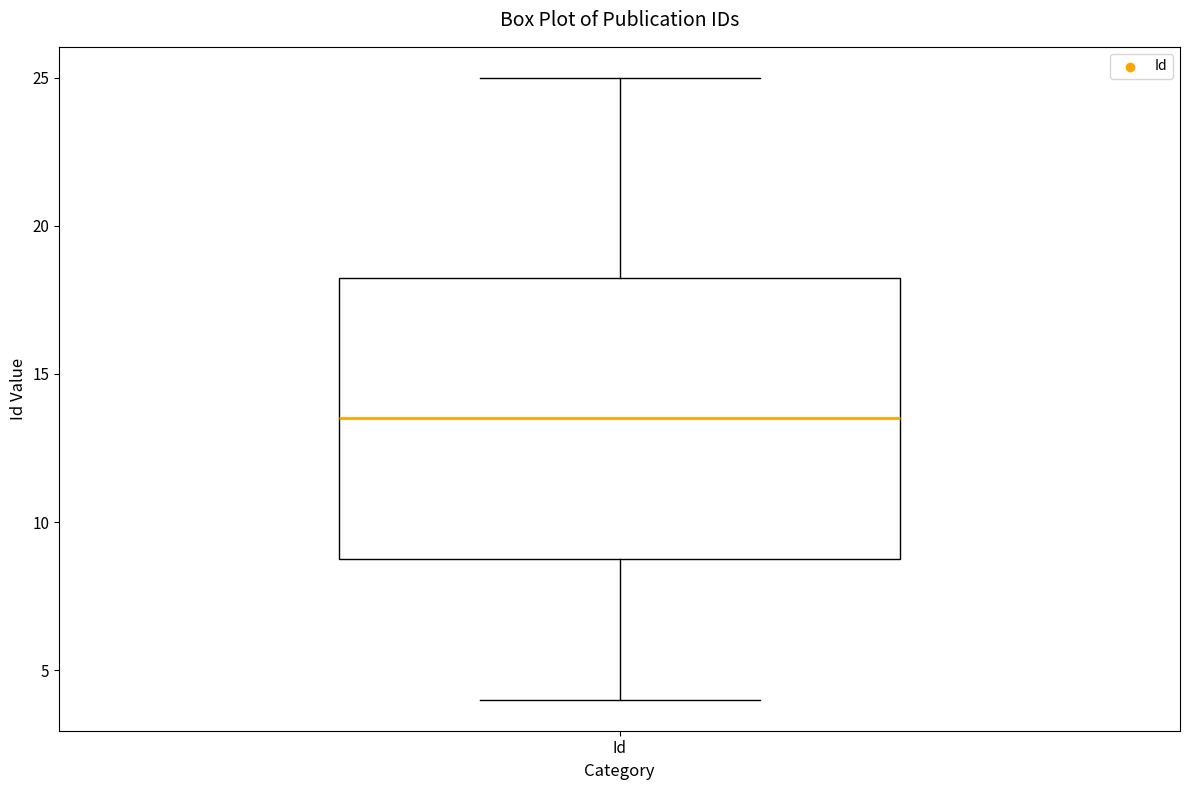

Transcribe this box plot: give where the median line is, the range the box spans, and where the two whiskers end, as read against the y-axis. The values are not printed on the chart, so give them approximately, as read against the axis.

median 13.5, box 9.0 to 18.5, whiskers 4.0 to 25.0